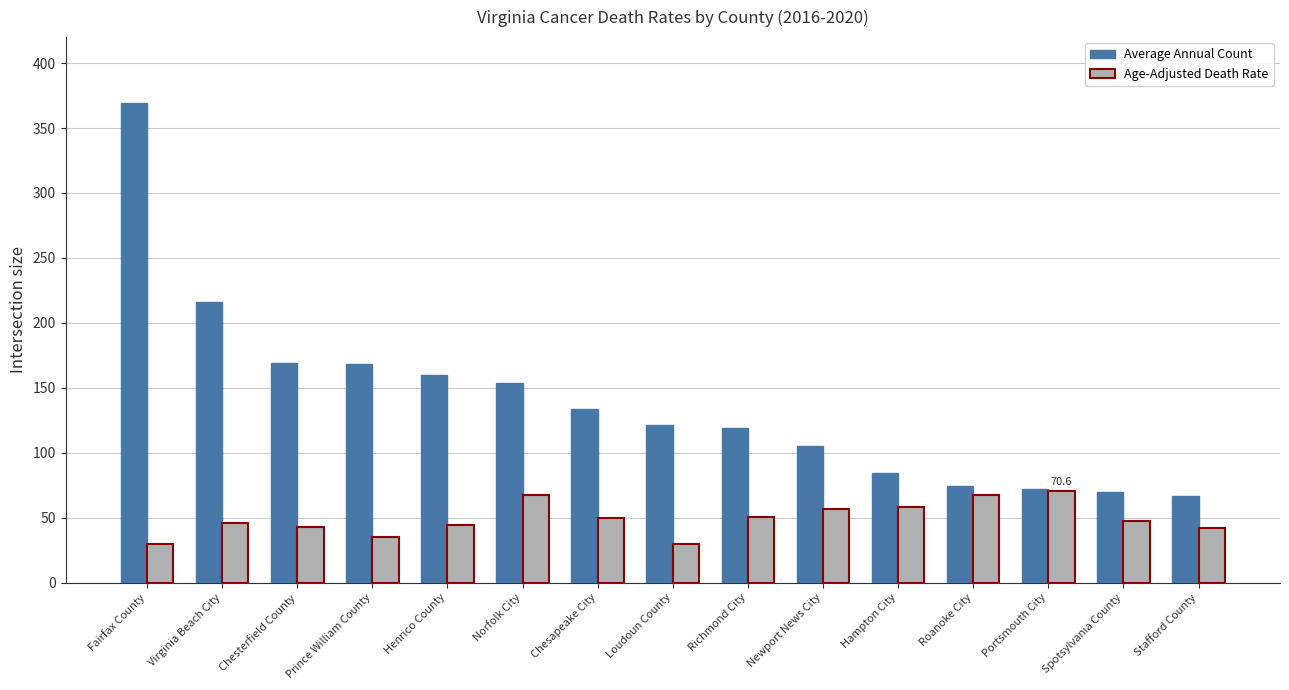

Is it true that Age-Adjusted Death Rate equals 122.7 at Portsmouth City?

False